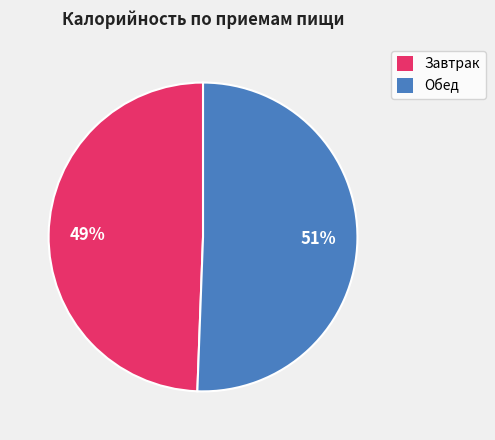

How many slices are in this pie chart?

2